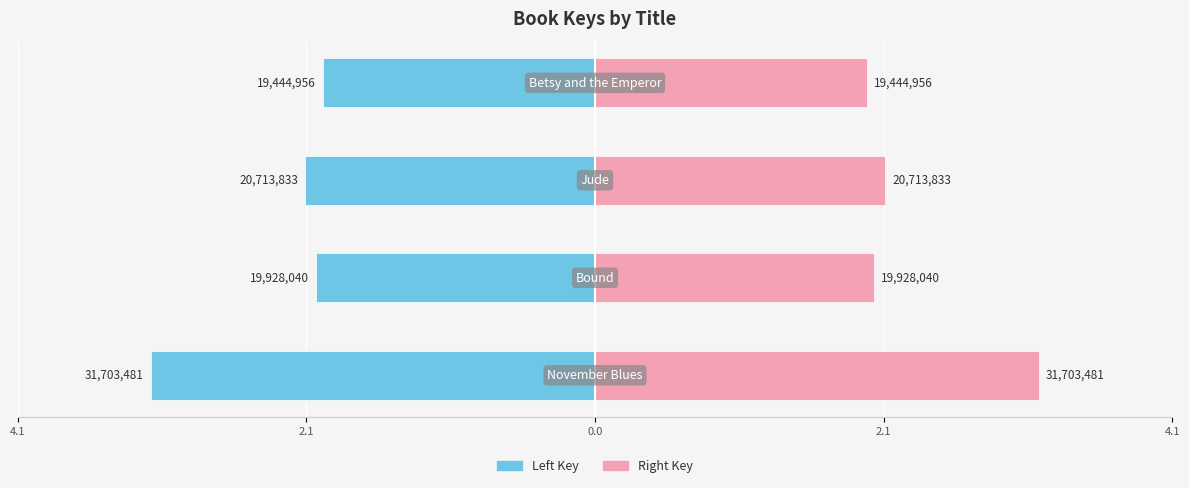

Between 2.1 and 2.1, which series saw the biggest shift?

Left Key